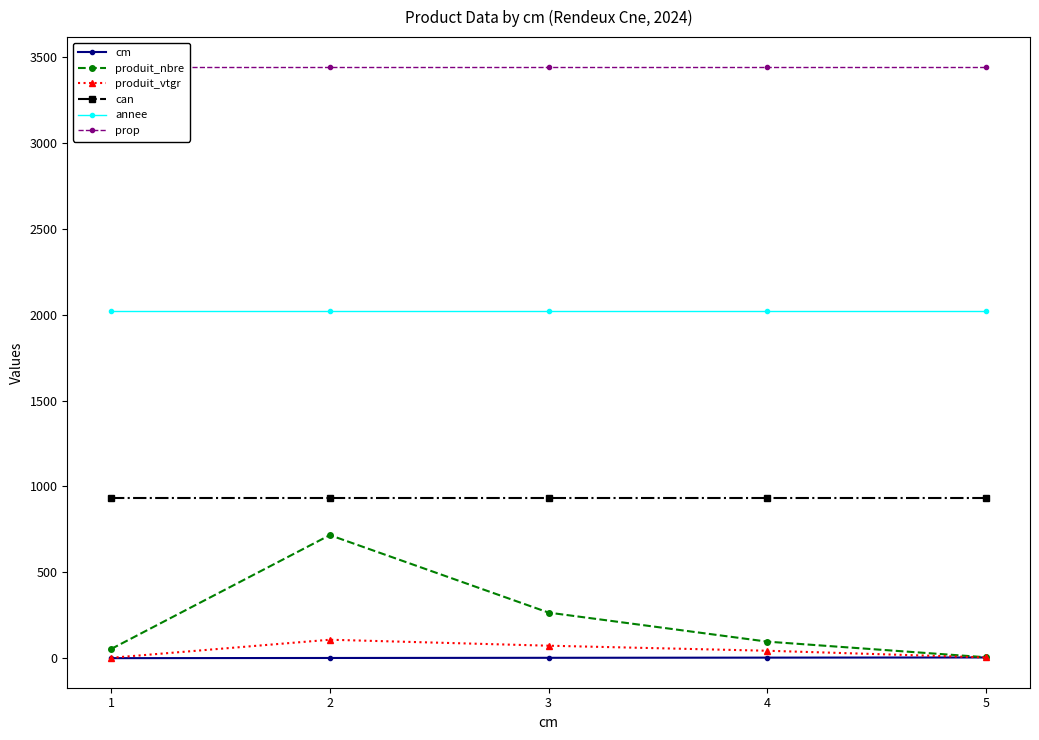

At which category is the sum across all series the highest?

2